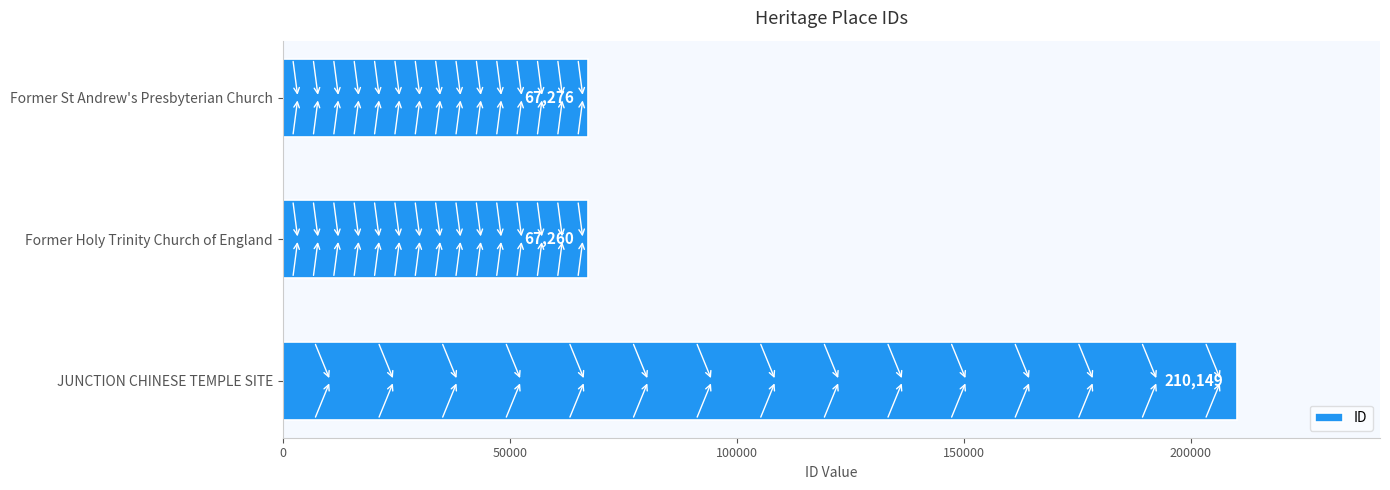

What is the smallest value displayed?

67260